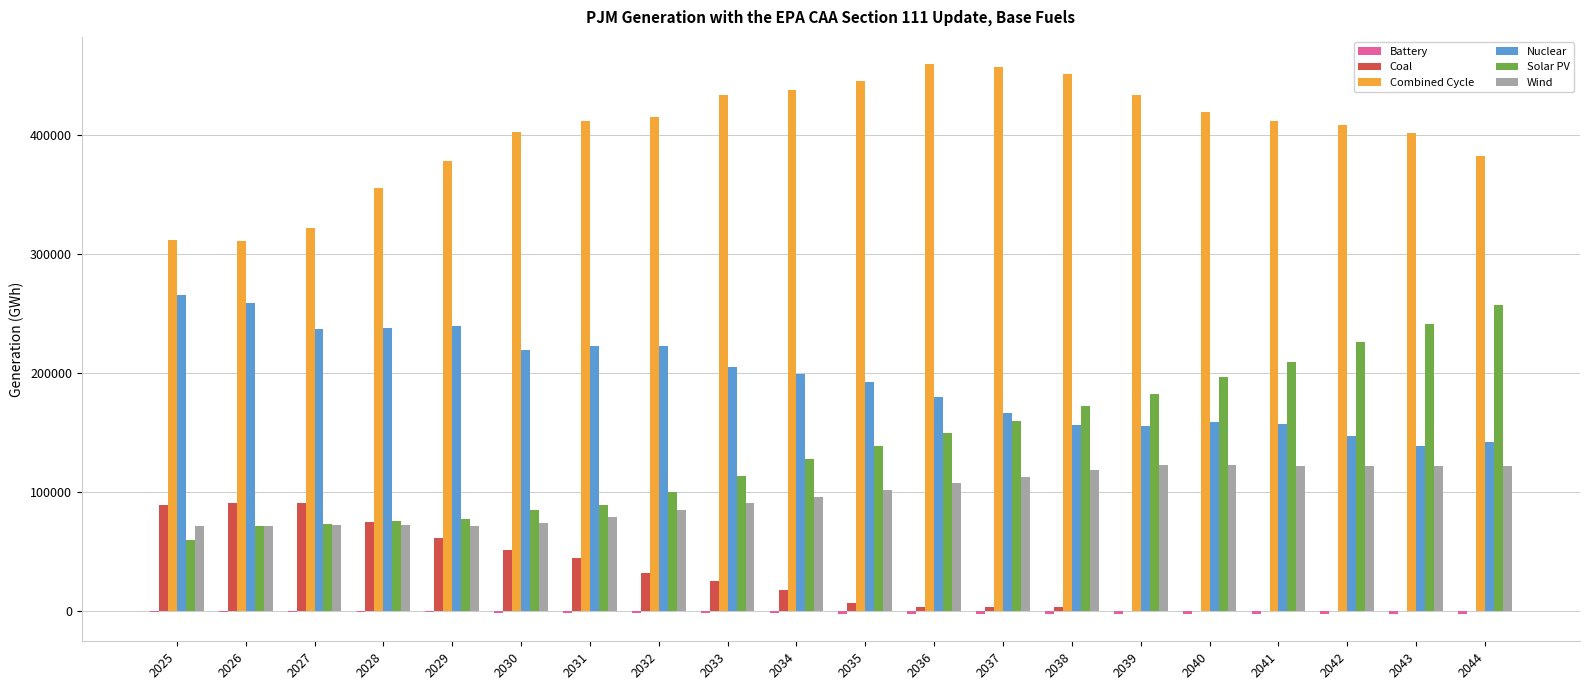

What is the greatest value displayed?

459133